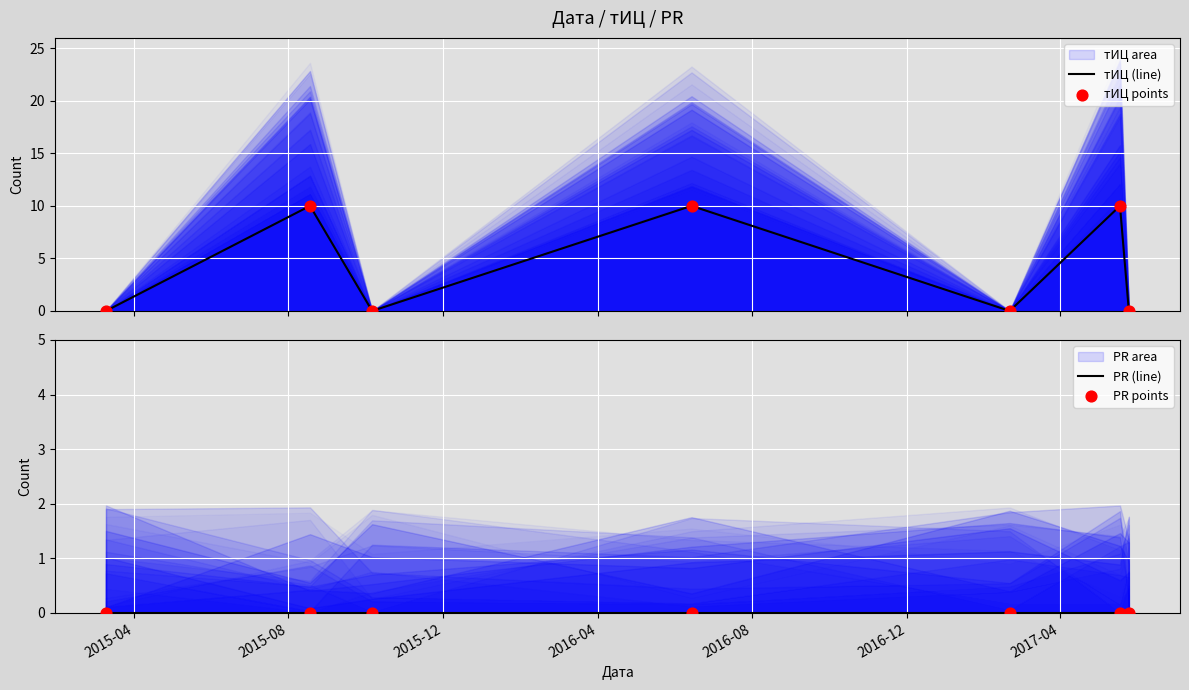

At which category is the sum across all series the highest?

2015-08